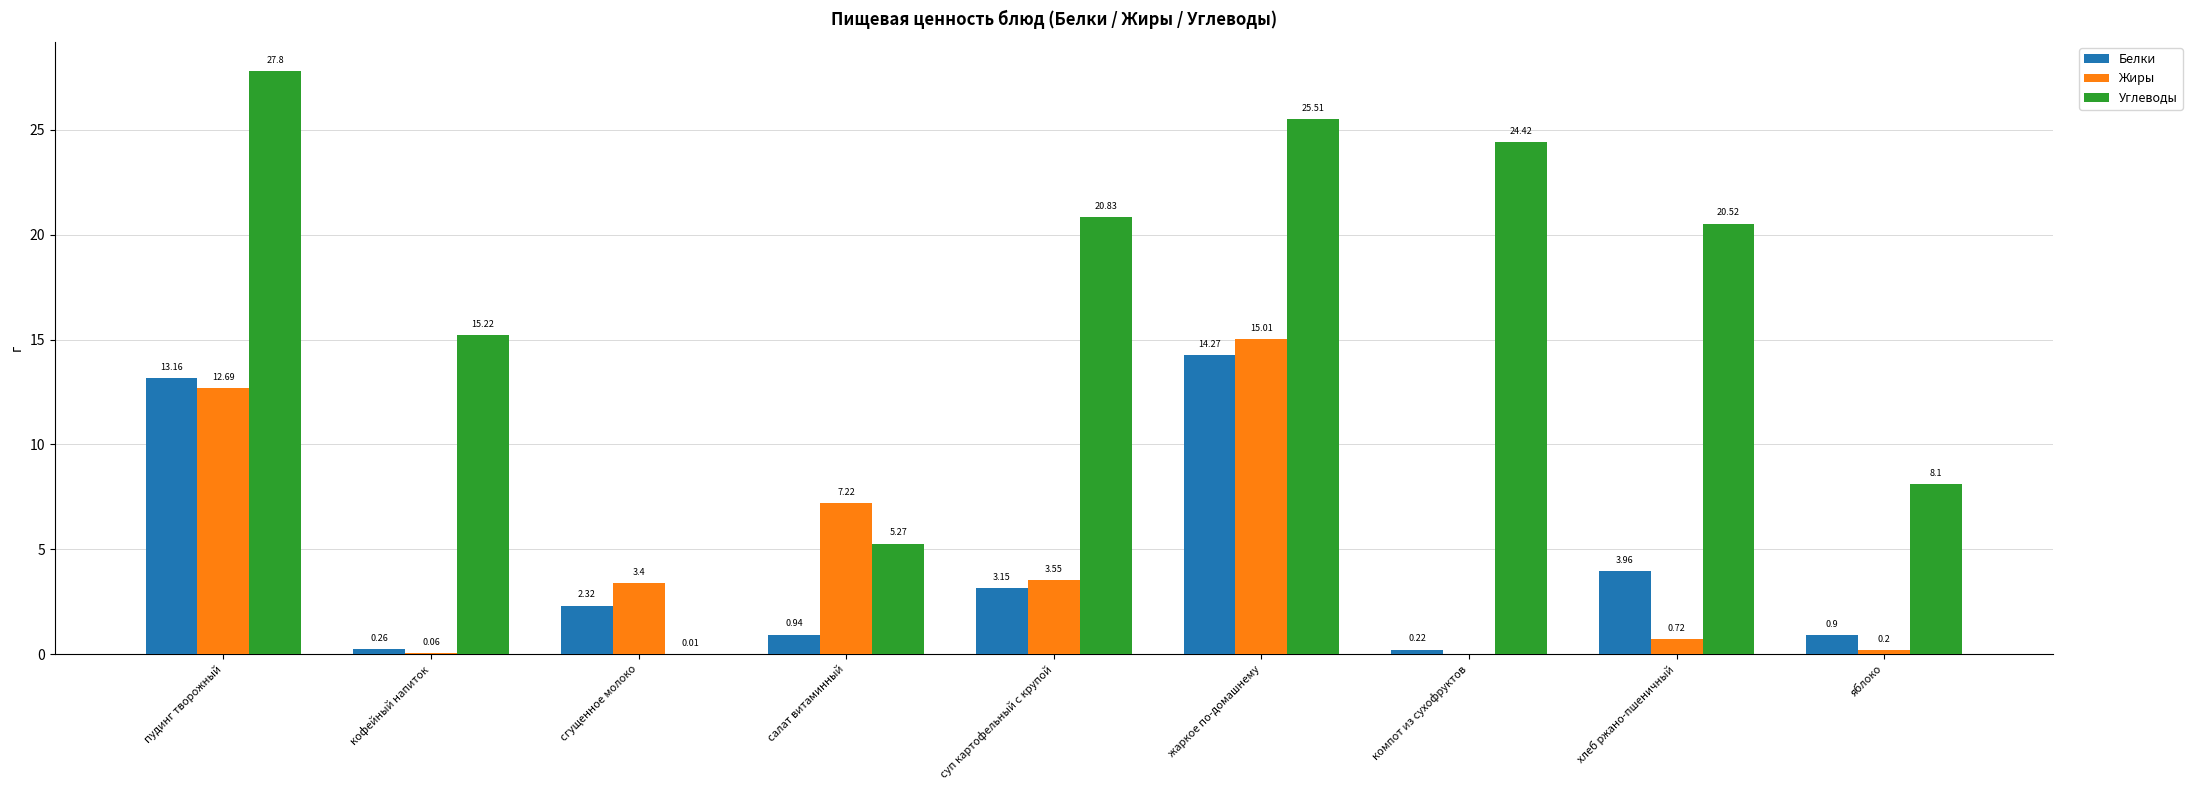

Which series has the largest total across all categories?

Углеводы